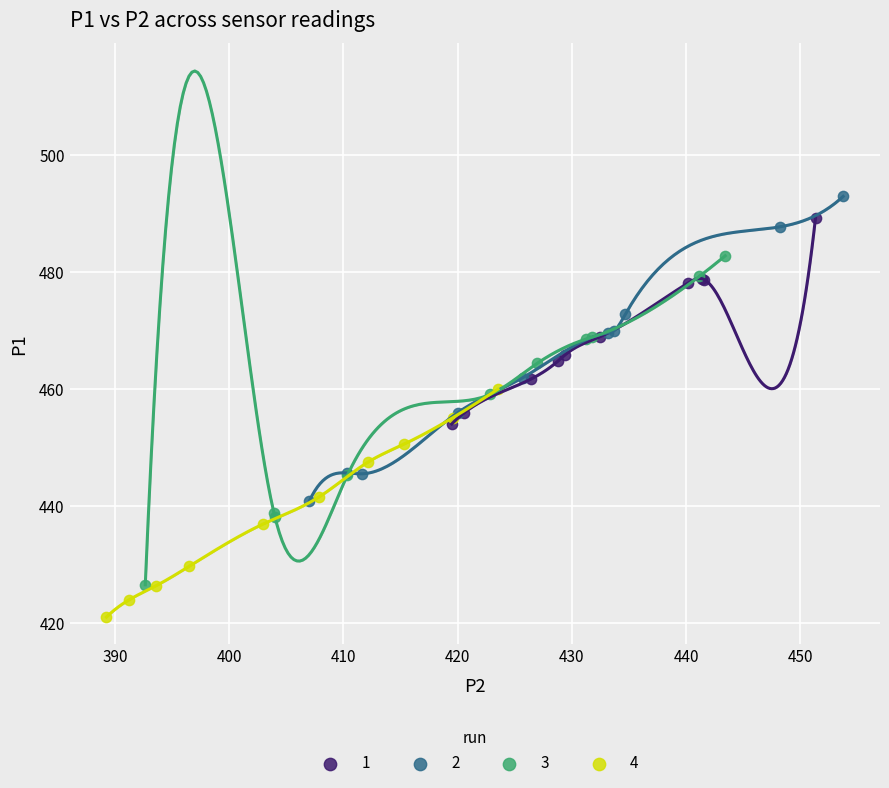

What are all the series names shown in the legend?

1, 2, 3, 4